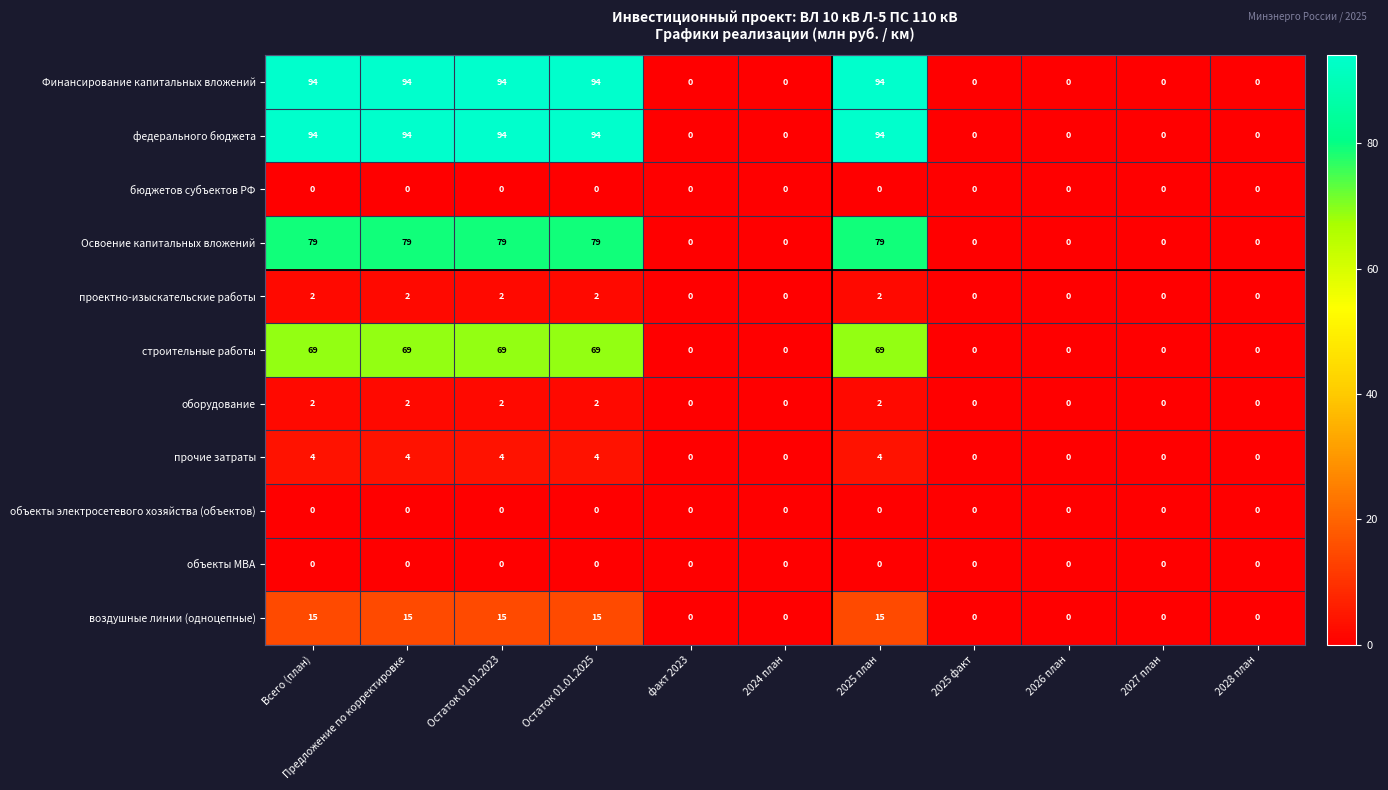

The value of Освоение капитальных вложений at 2028 план is 0. True or false?

True